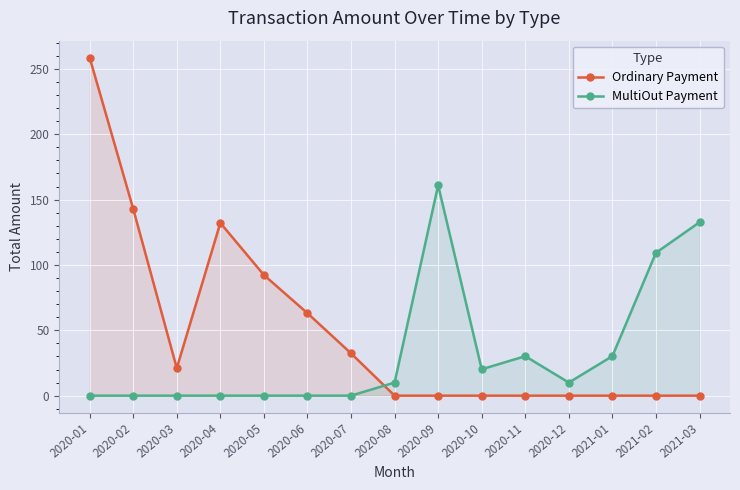

What is the maximum value shown in the chart?

258.6